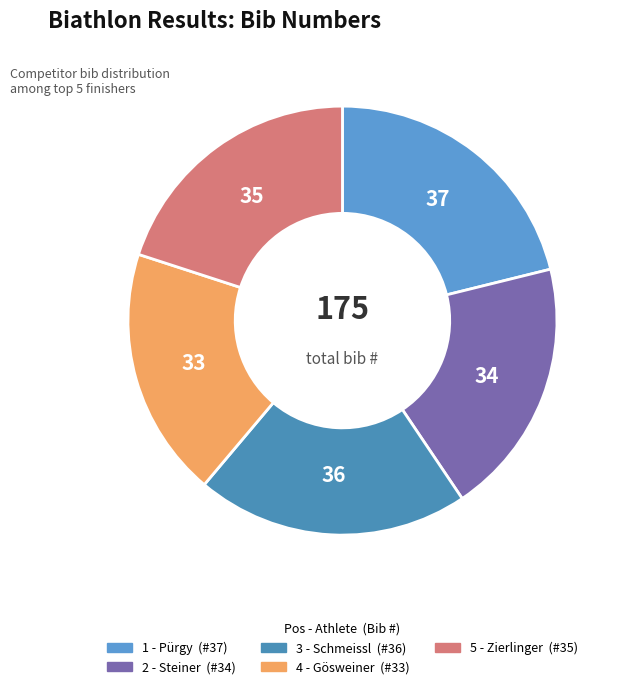

Rank the categories by value from highest to lowest.

1 - Pürgy, 3 - Schmeissl, 5 - Zierlinger, 2 - Steiner, 4 - Gösweiner